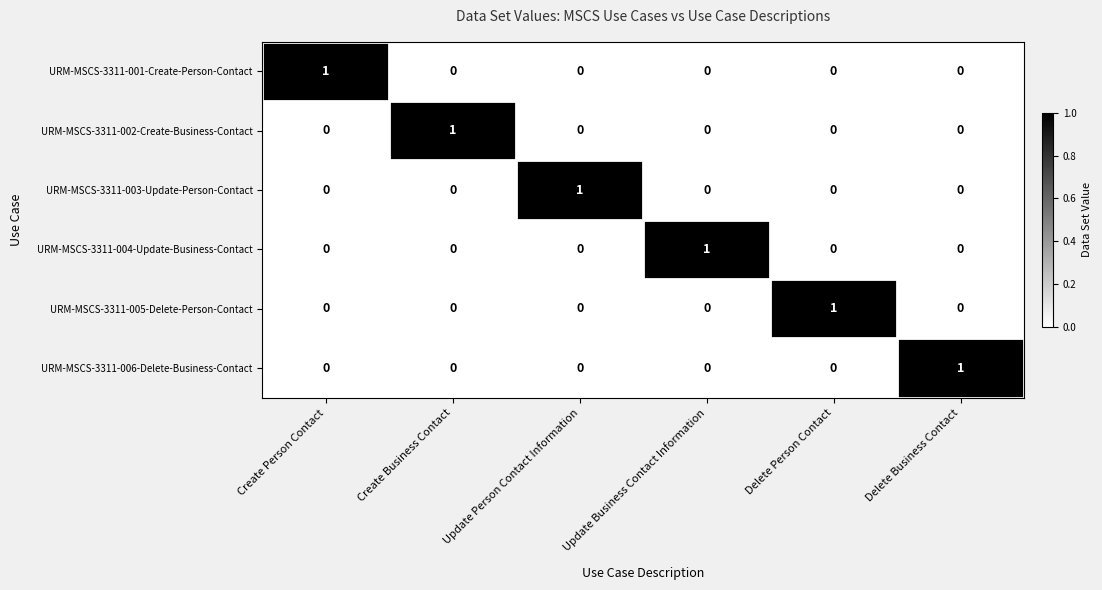

At how many categories does at least one series exceed 0?

6